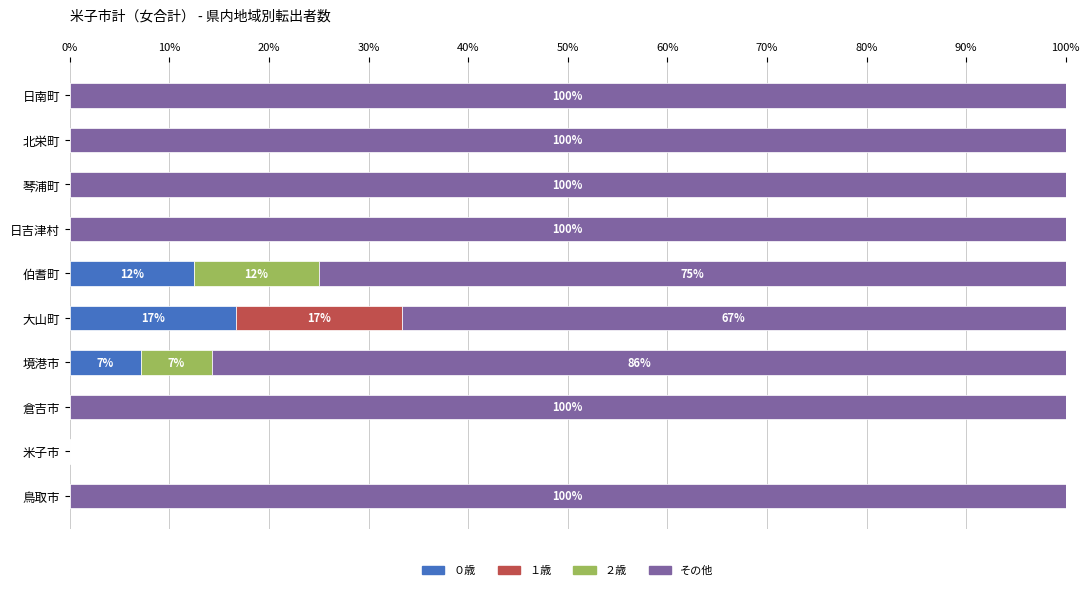

What is the sum of the ０歳 values at 日吉津村 and 大山町?

16.7